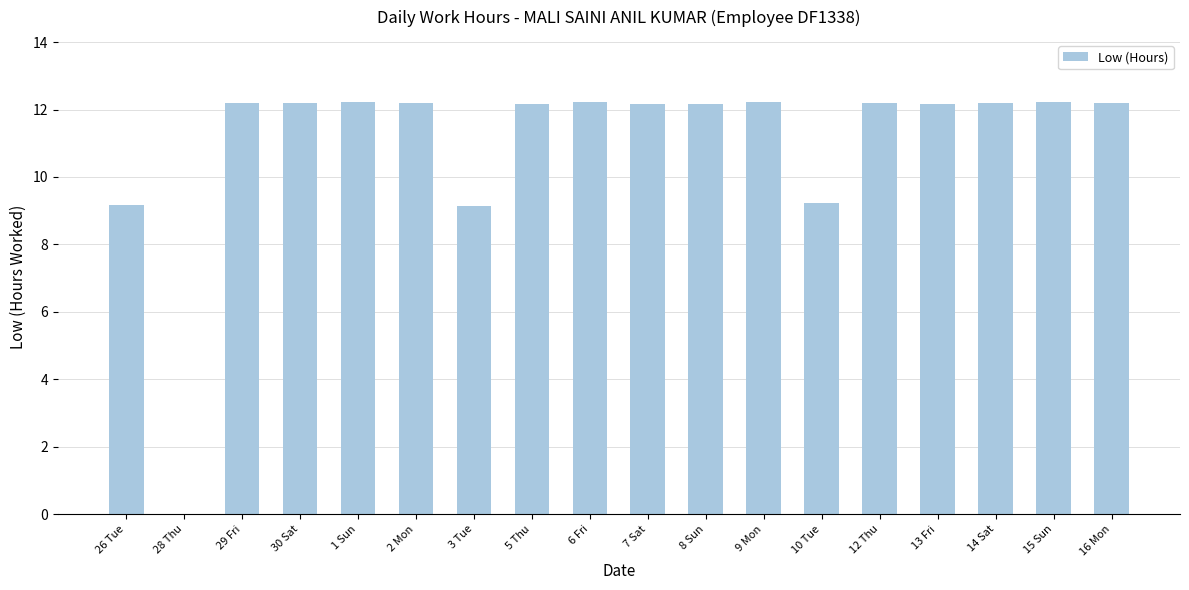

Are the bars horizontal?

No